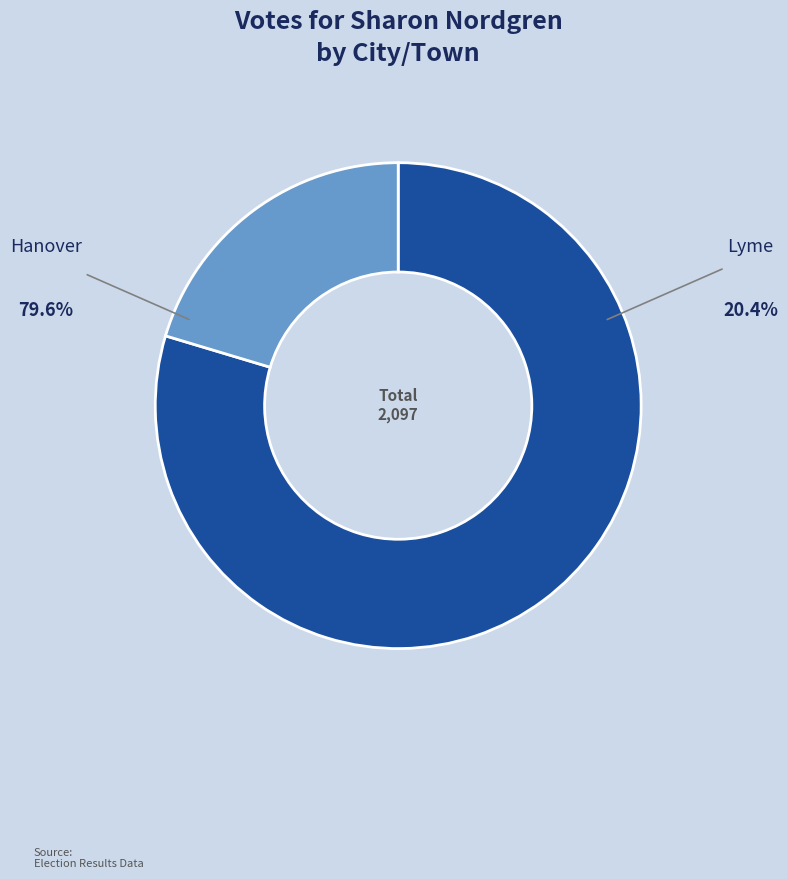

Rank the categories by value from lowest to highest.

Lyme, Hanover